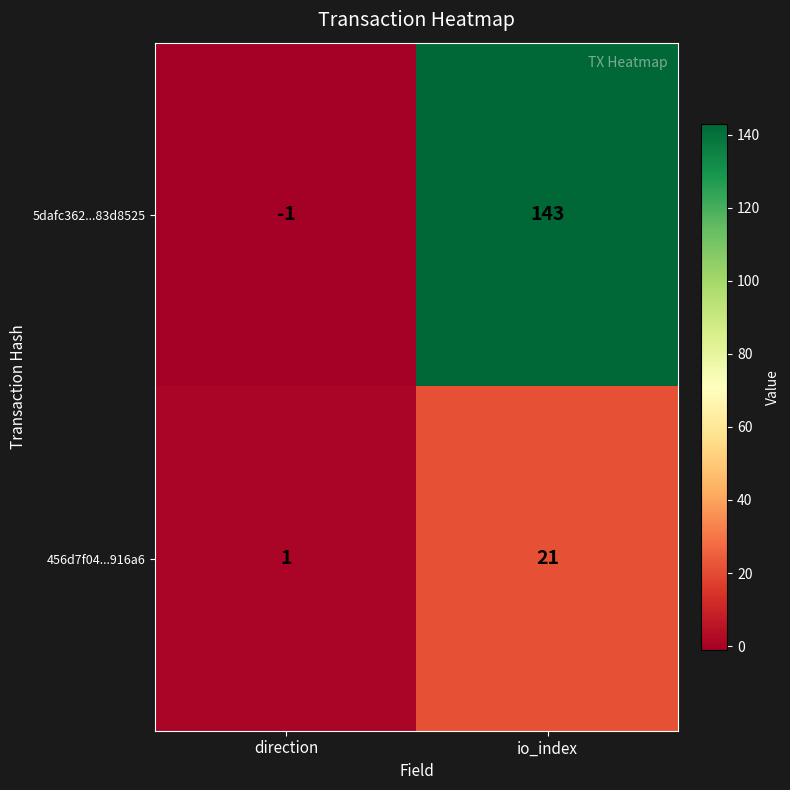

True or false: 456d7f04...916a6 has a value of 1 at direction.

True